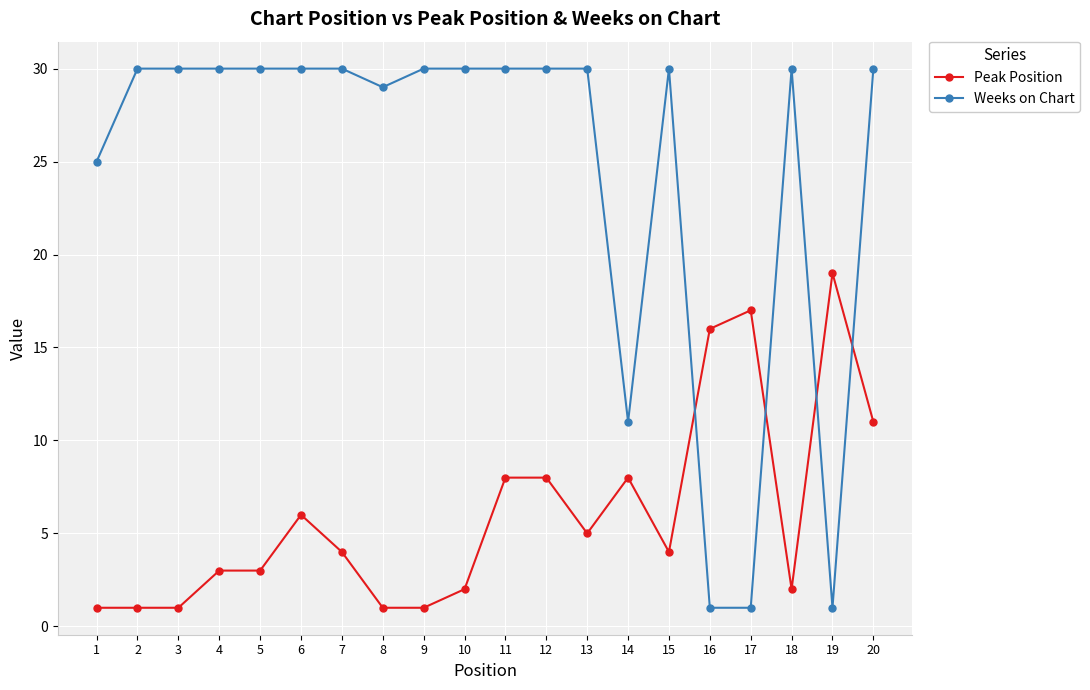

What is the highest value of the Peak Position series?

19